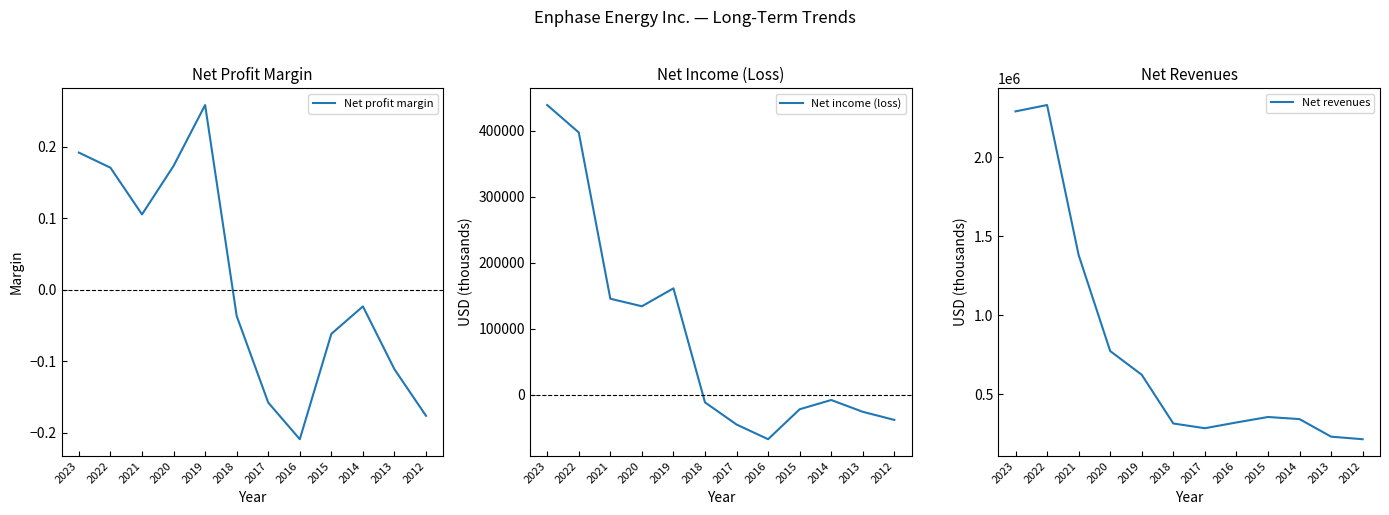

True or false: Net revenues and Net profit margin cross at least once.

False